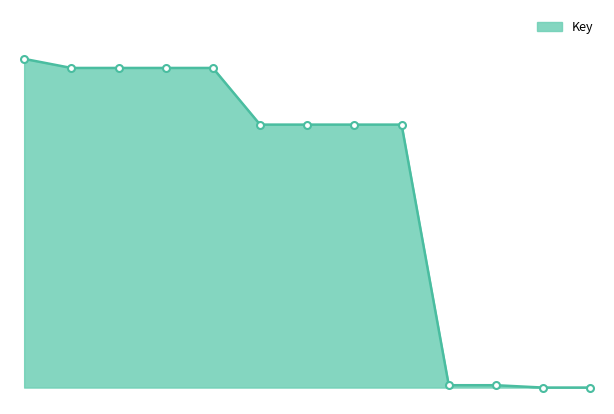

Is this an area chart (filled region under the line)?

Yes